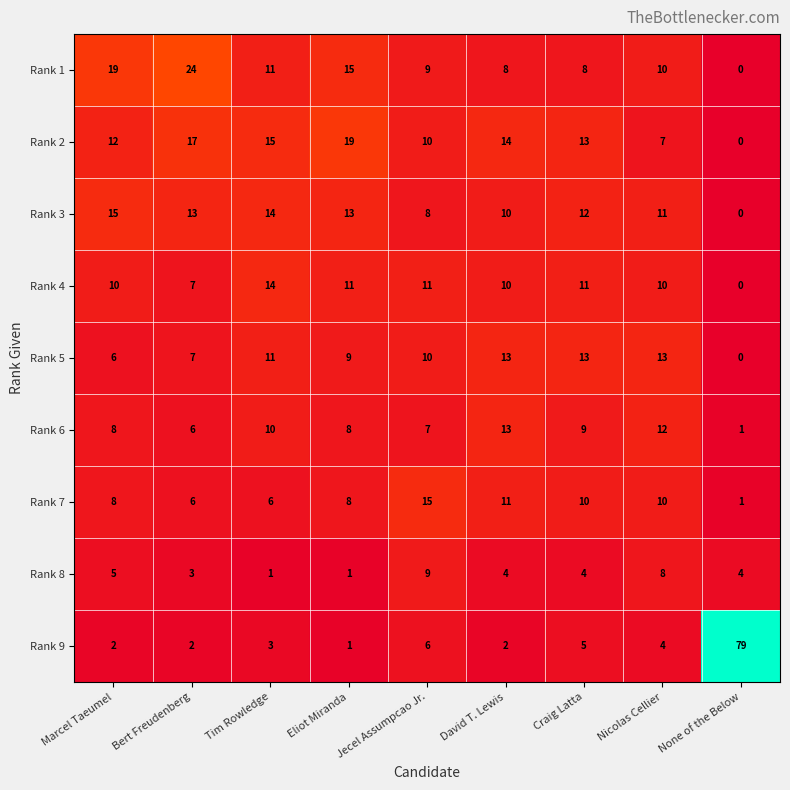

What is the difference between the maximum and minimum values in the Rank 2 series?

19